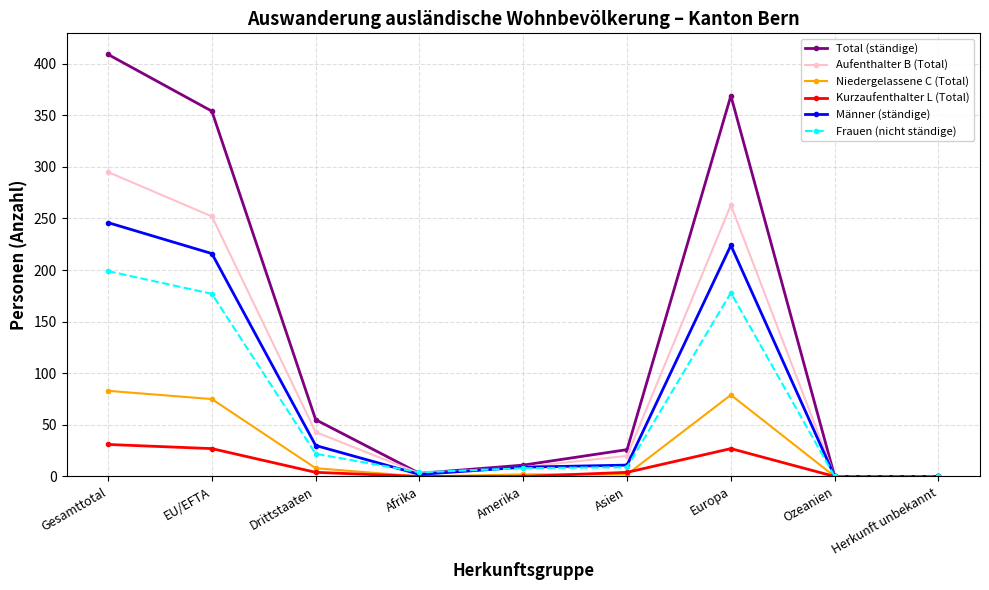

Rank the series at Gesamttotal from lowest to highest value.

Kurzaufenthalter L (Total), Niedergelassene C (Total), Frauen (nicht ständige), Männer (ständige), Aufenthalter B (Total), Total (ständige)